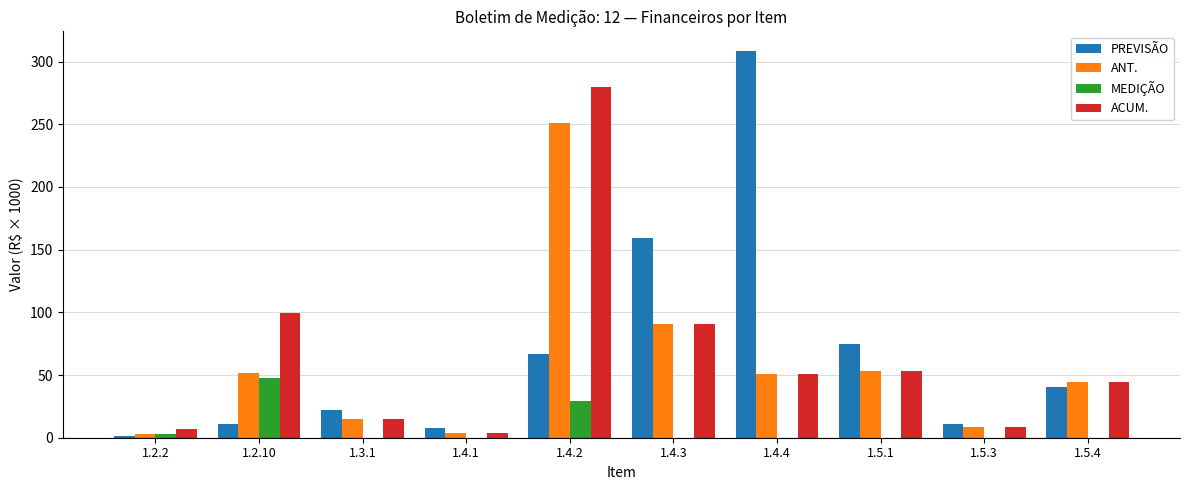

Between 1.3.1 and 1.4.4, which series saw the biggest shift?

PREVISÃO